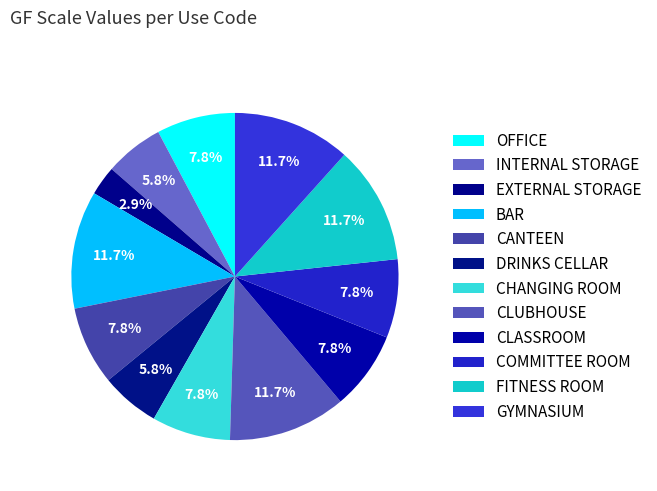

To the nearest percent, what portion does GYMNASIUM represent?

12%